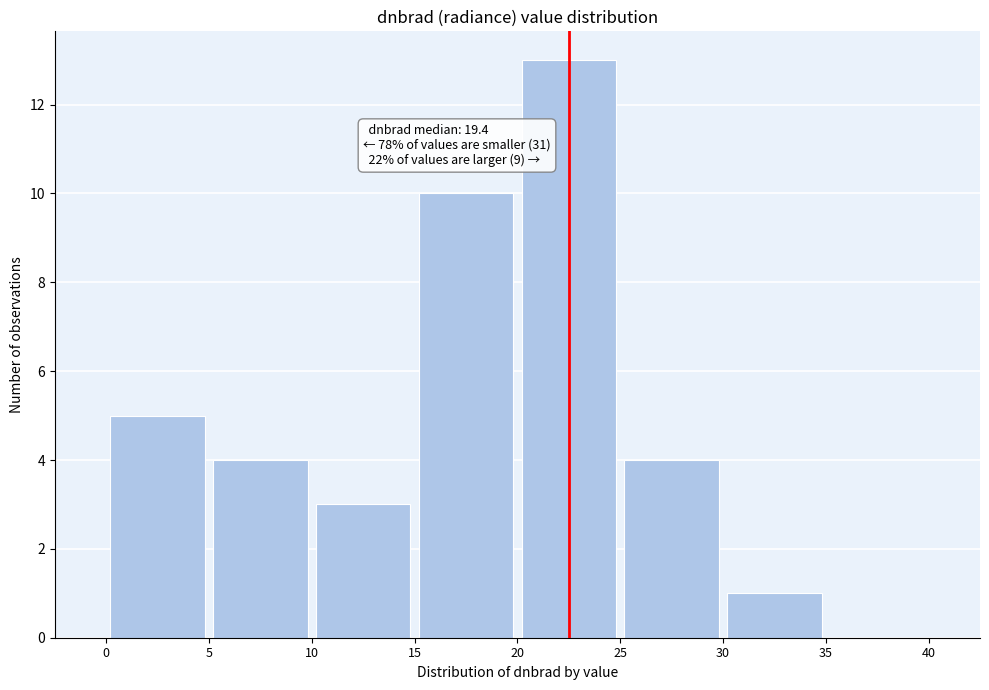

Over which range of the x-axis is the bar tallest?

20 to 25